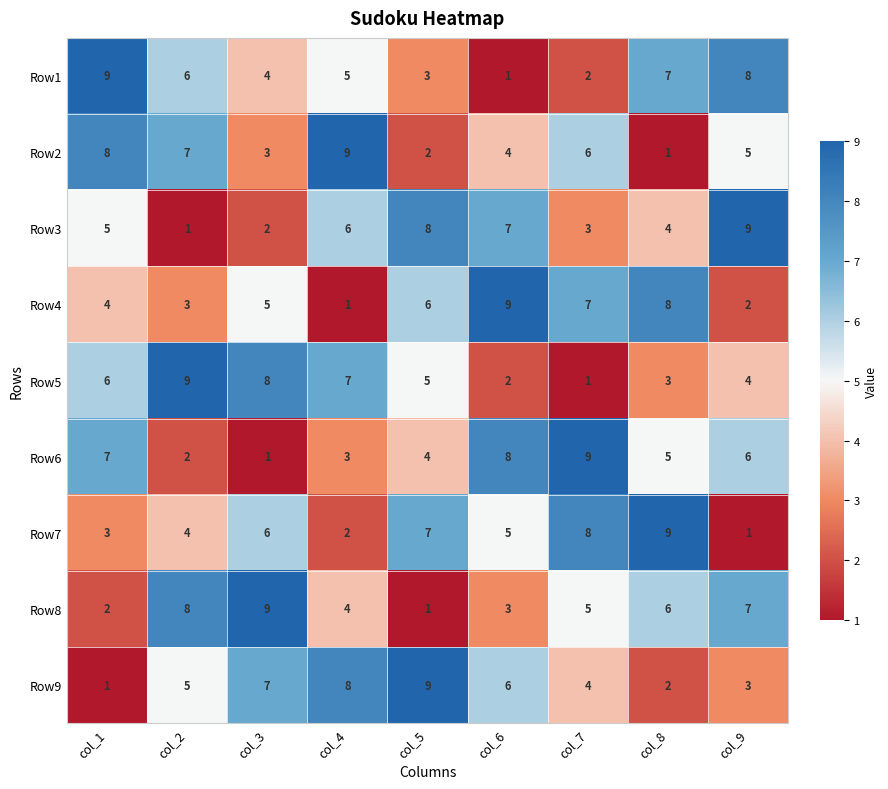

What is the sum of the Row7 values at col_5 and col_4?

9